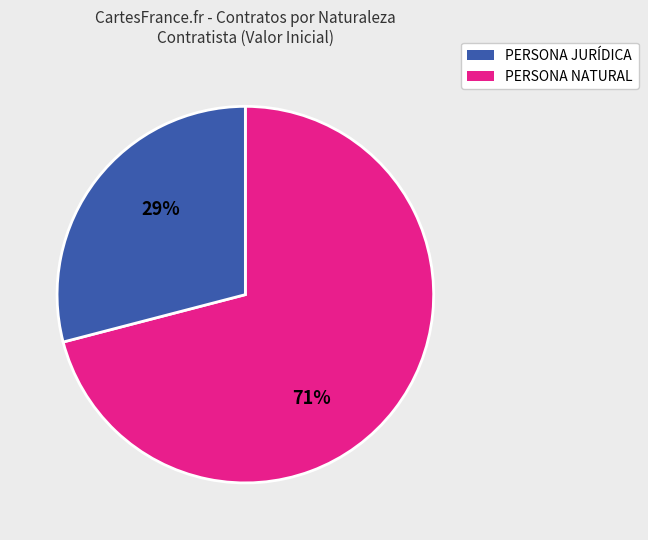

Is there any slice that represents more than half of the pie?

Yes